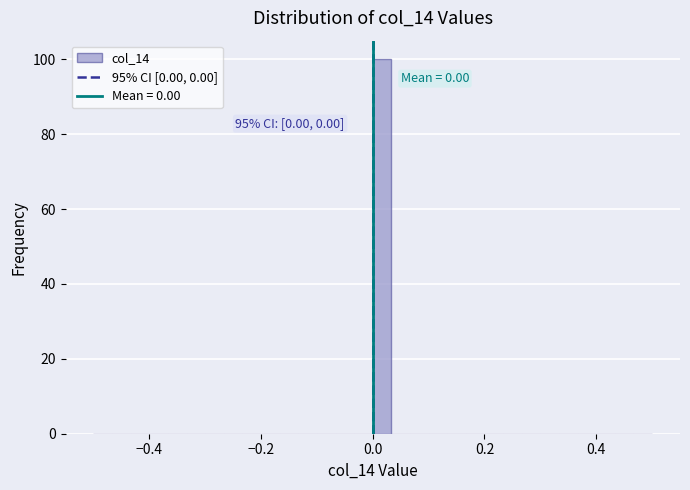

Read against the x-axis, roughly where is the centre of the tallest bar?

0.02